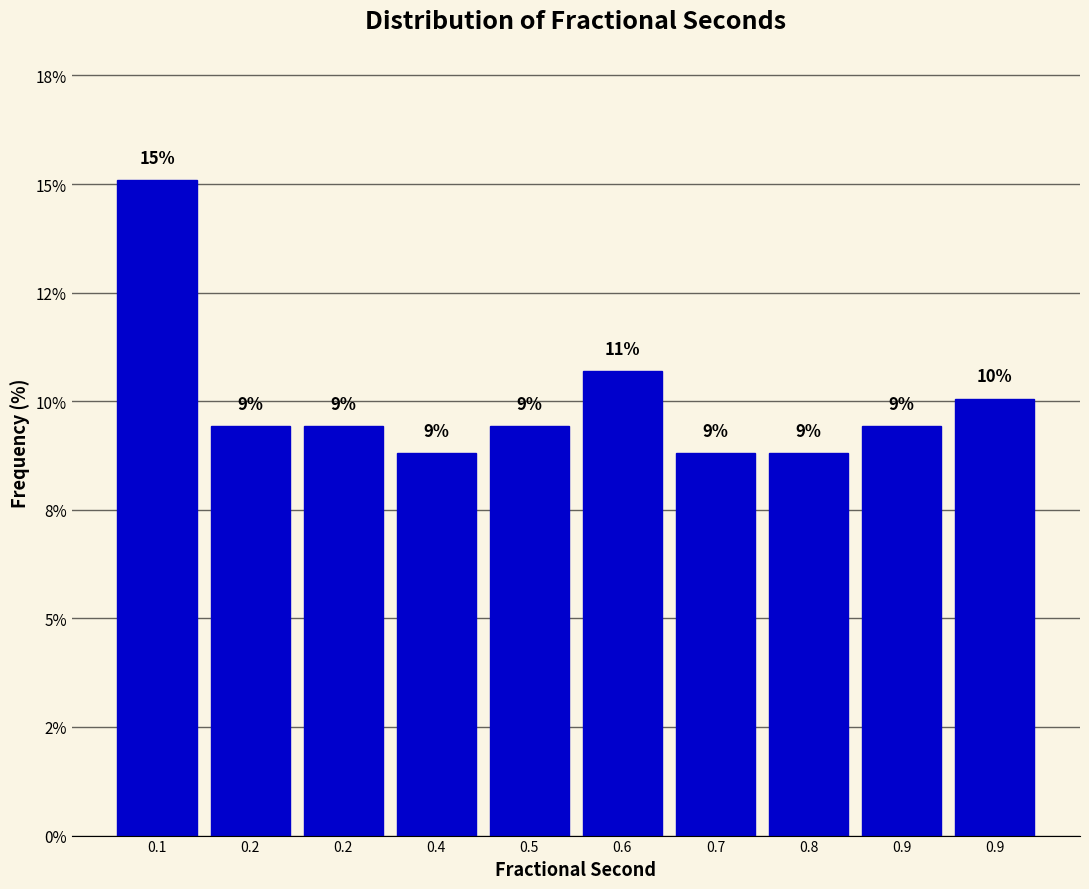

Are the bars horizontal?

No